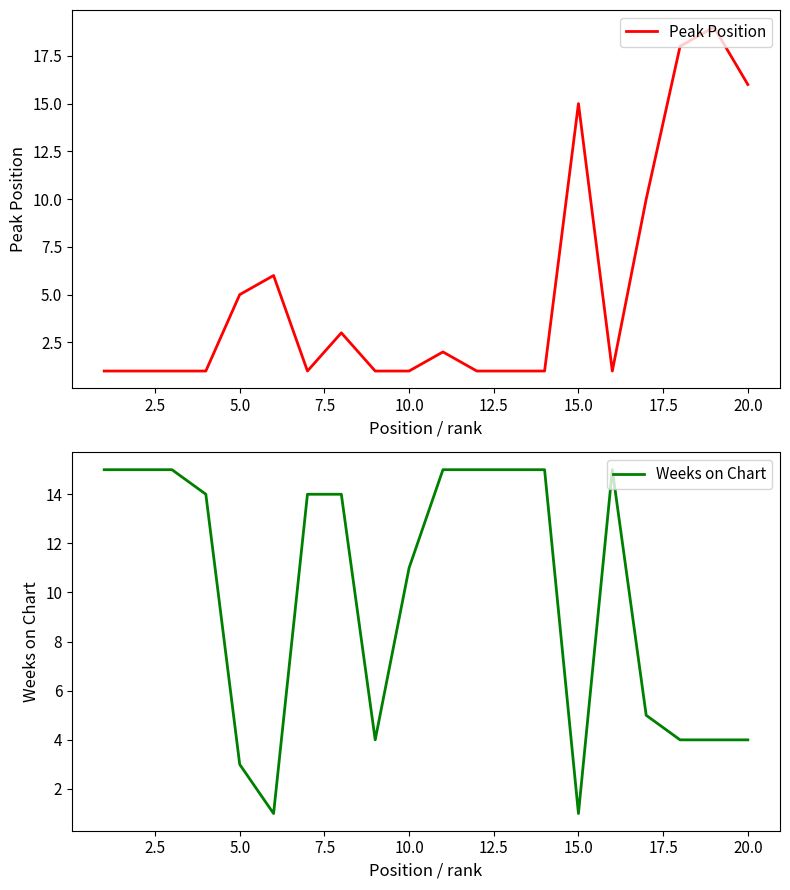

How many lines are shown in the chart?

2